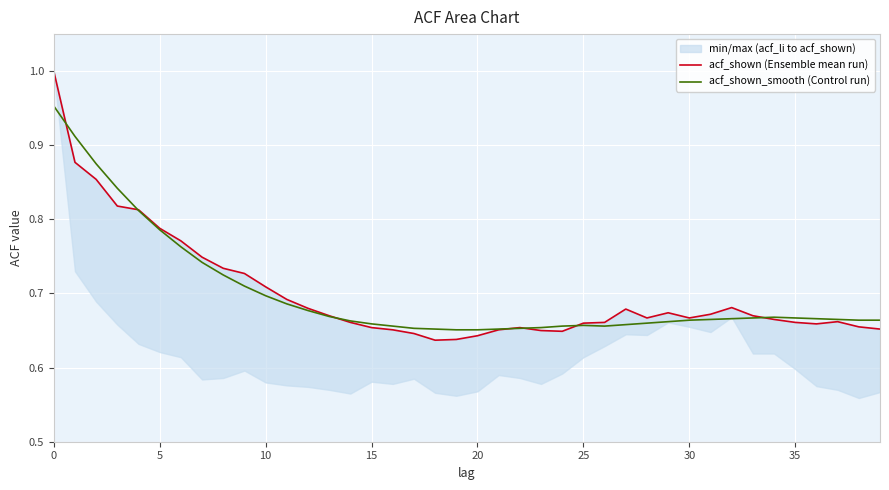

Rank the series by their average value, from highest to lowest.

acf_shown (Ensemble mean run), acf_shown_smooth (Control run)